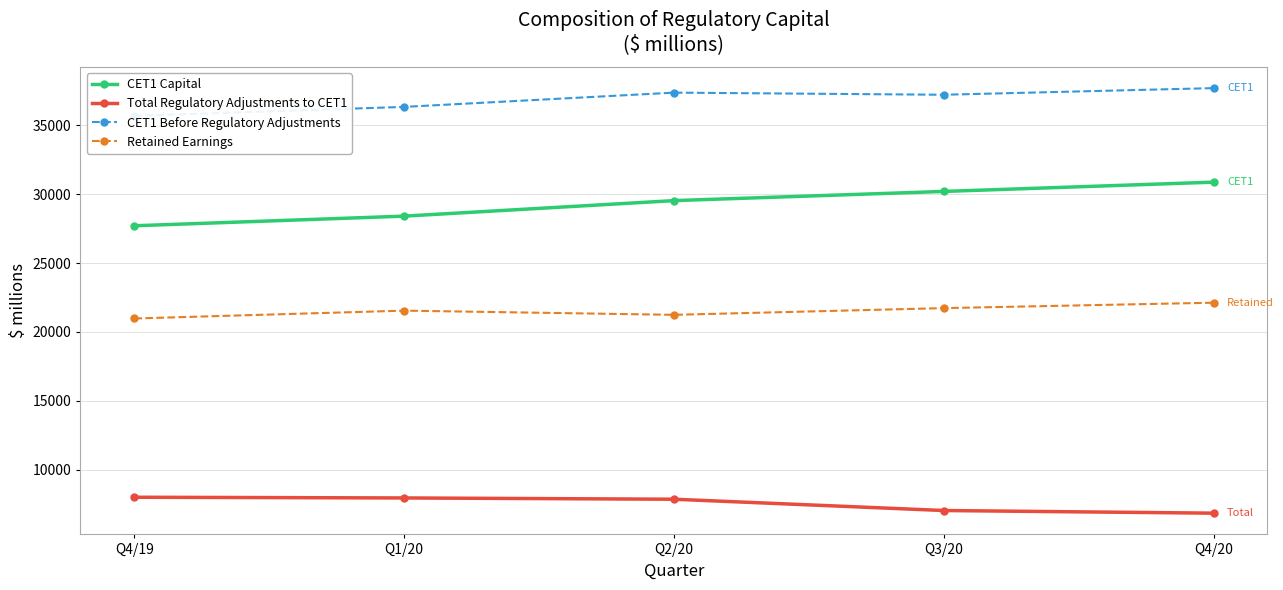

What is the label of the 1st point from the right?

Q4/20